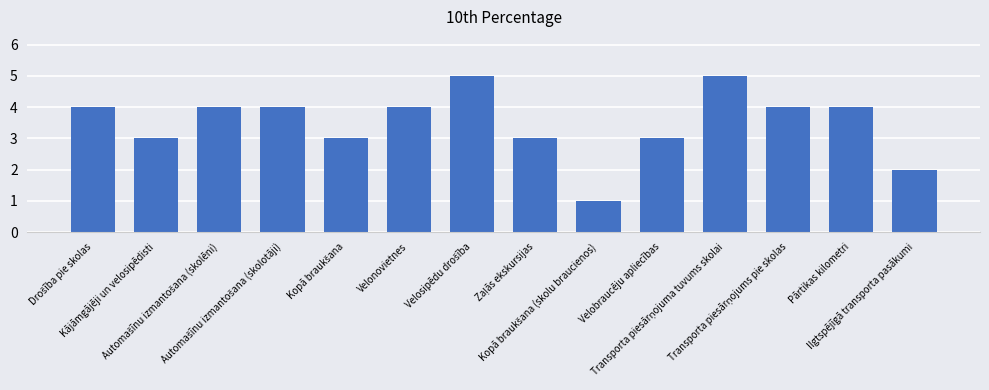

Reading right to left, extract all data points from this chart.

2	4	4	5	3	1	3	5	4	3	4	4	3	4